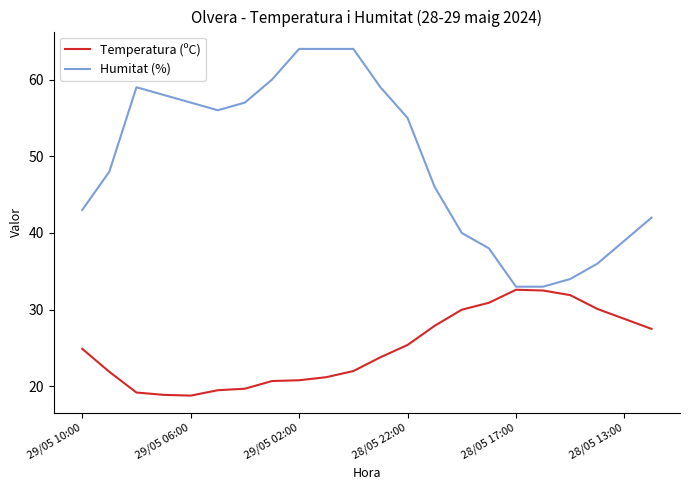

What is the lowest value of the Humitat (%) series?

33.0